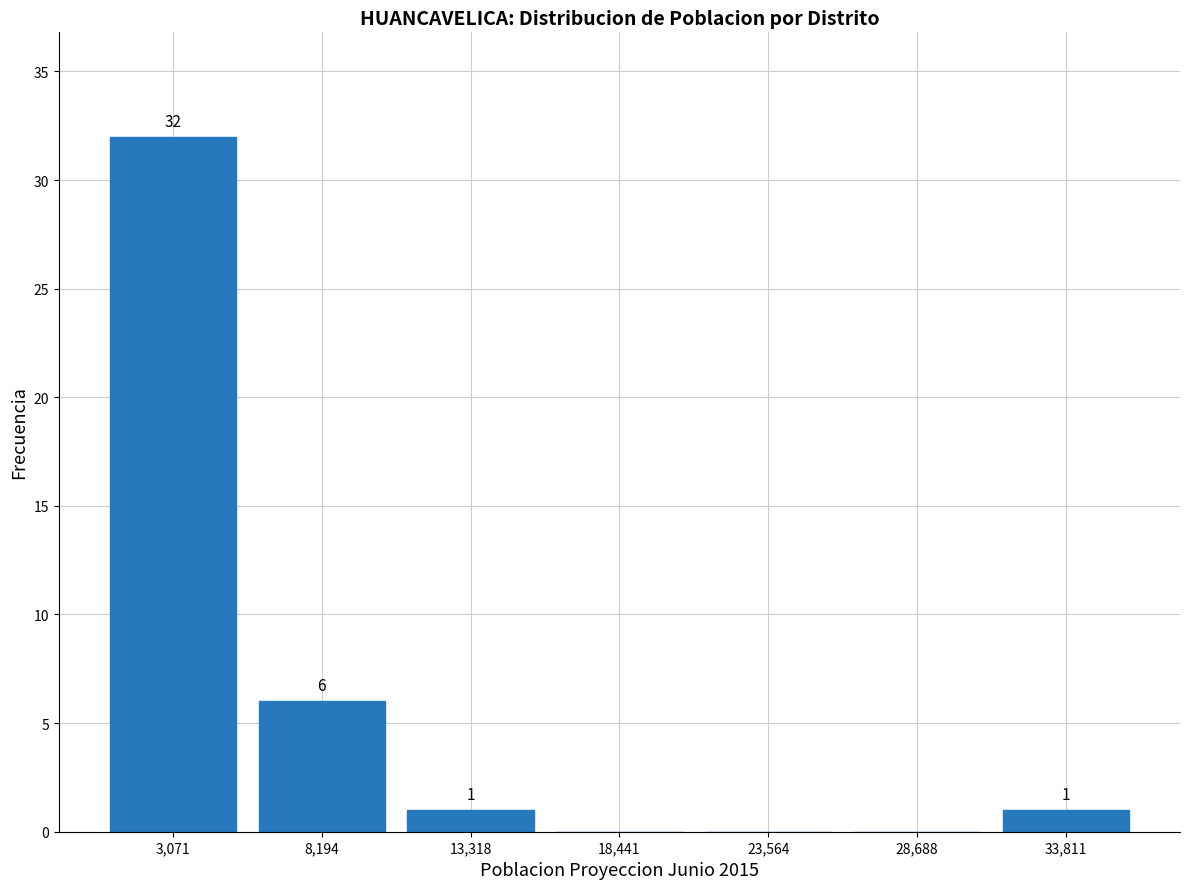

Which range on the x-axis has the tallest bar?

1000 to 6000